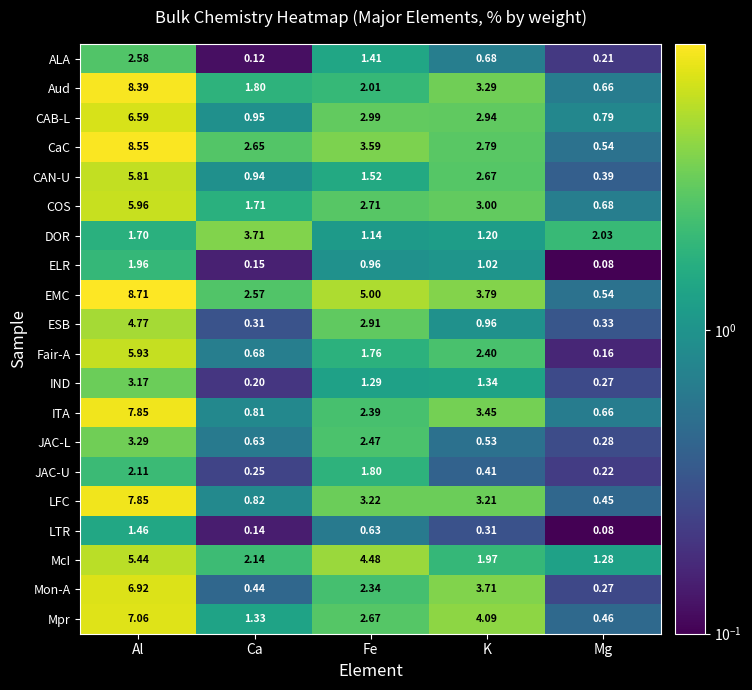

At Fe, list the series in order from smallest to largest.

LTR, ELR, DOR, IND, ALA, CAN-U, Fair-A, JAC-U, Aud, Mon-A, ITA, JAC-L, Mpr, COS, ESB, CAB-L, LFC, CaC, McI, EMC